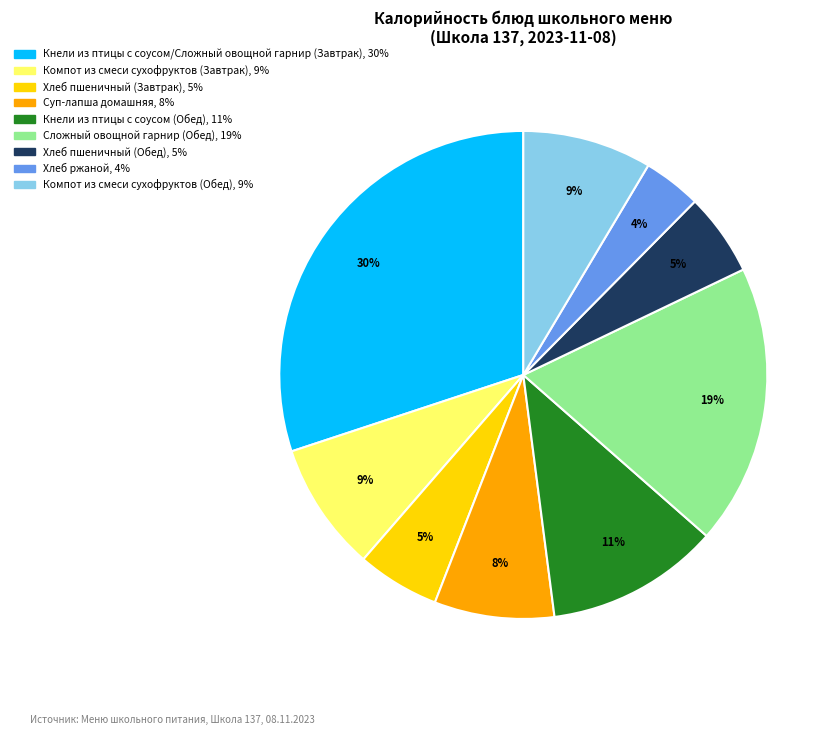

To the nearest percent, what portion does Кнели из птицы с соусом/Сложный овощной гарнир (Завтрак) represent?

30%